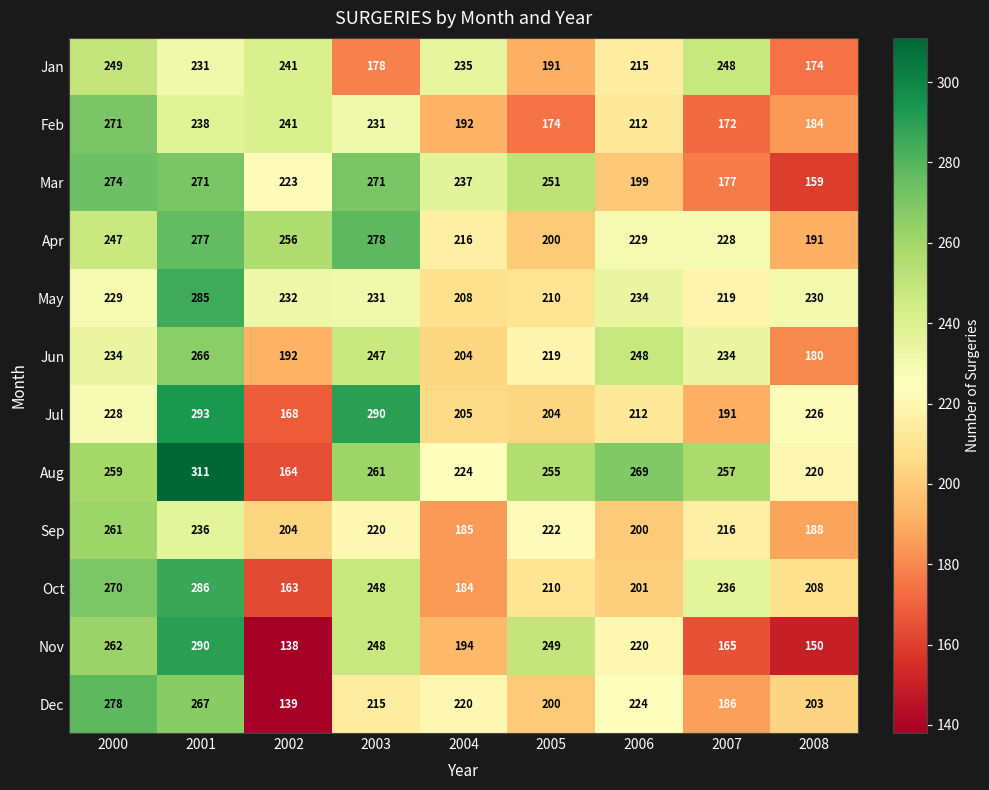

How many categories are shown in the chart?

9